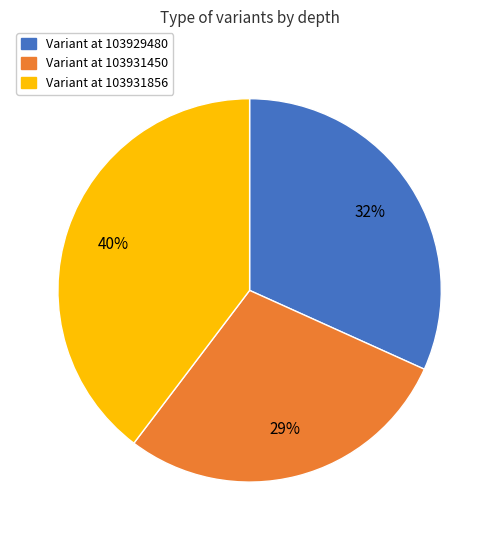

Combined, do Variant at 103931856 and Variant at 103929480 account for over 50%?

Yes